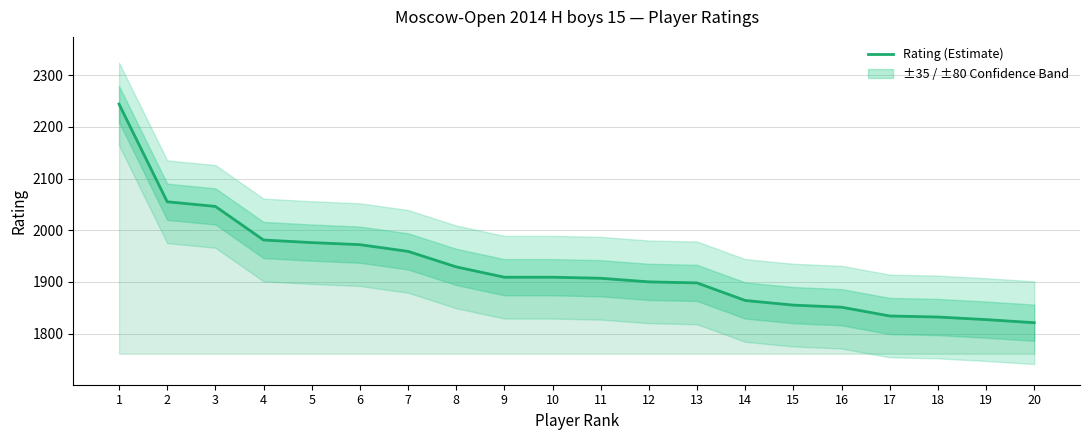

The chart shows a value of 1821 at 20. True or false?

True